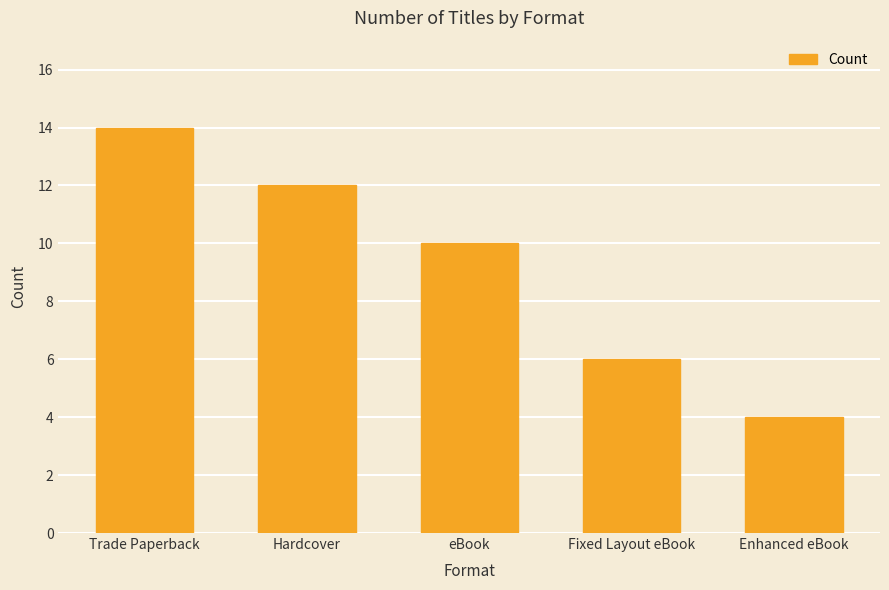

Between Enhanced eBook and eBook, which is larger?

eBook